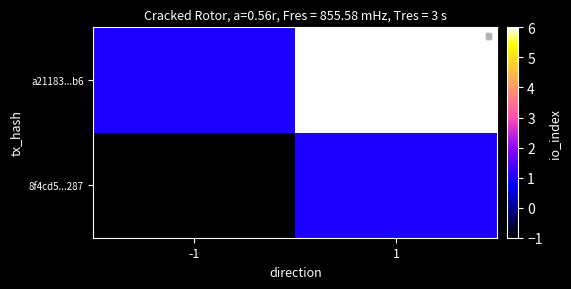

What is the spread (max minus min) of values at 1?

5